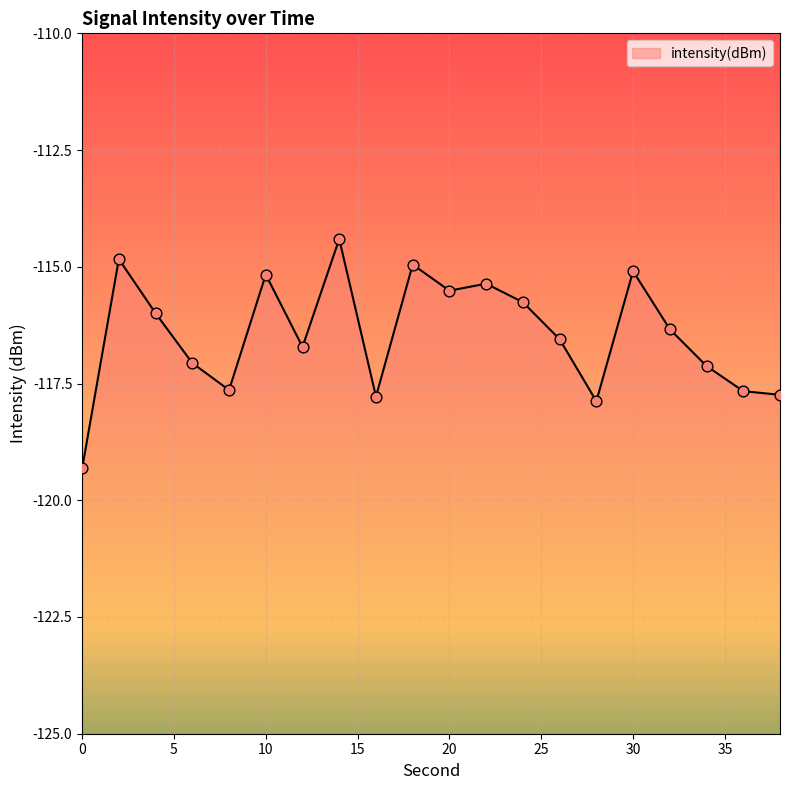

What is the change in value from 12 to 20?

+1.2